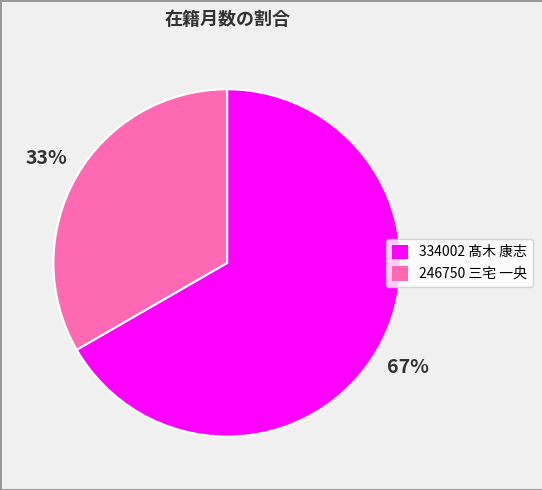

To the nearest percent, what is the average slice percentage?

50%